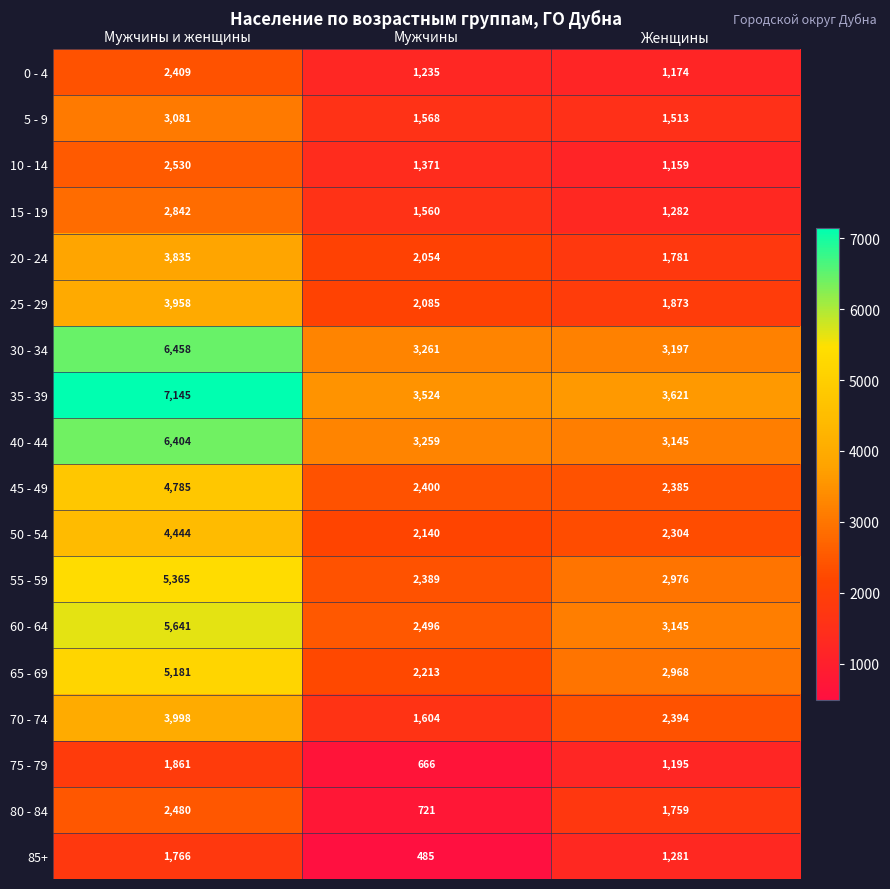

Rank the series by their maximum value, from highest to lowest.

35 - 39, 30 - 34, 40 - 44, 60 - 64, 55 - 59, 65 - 69, 45 - 49, 50 - 54, 70 - 74, 25 - 29, 20 - 24, 5 - 9, 15 - 19, 10 - 14, 80 - 84, 0 - 4, 75 - 79, 85+